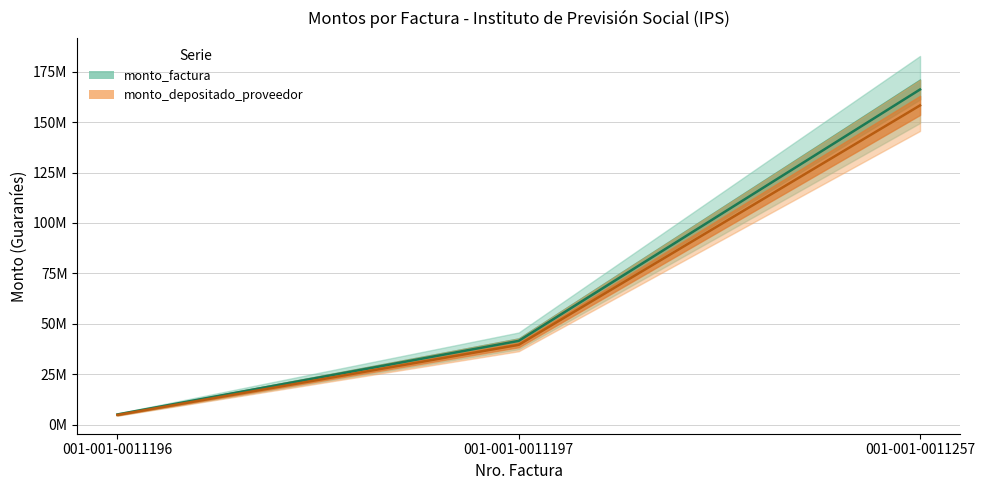

Where is monto_depositado_proveedor nearest to the value 81543277?

001-001-0011197